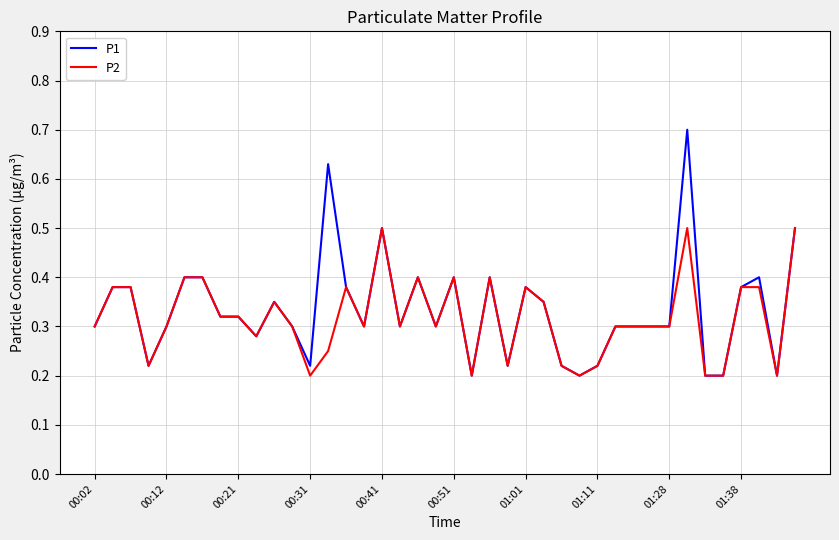

What is the maximum value for P2?

0.5